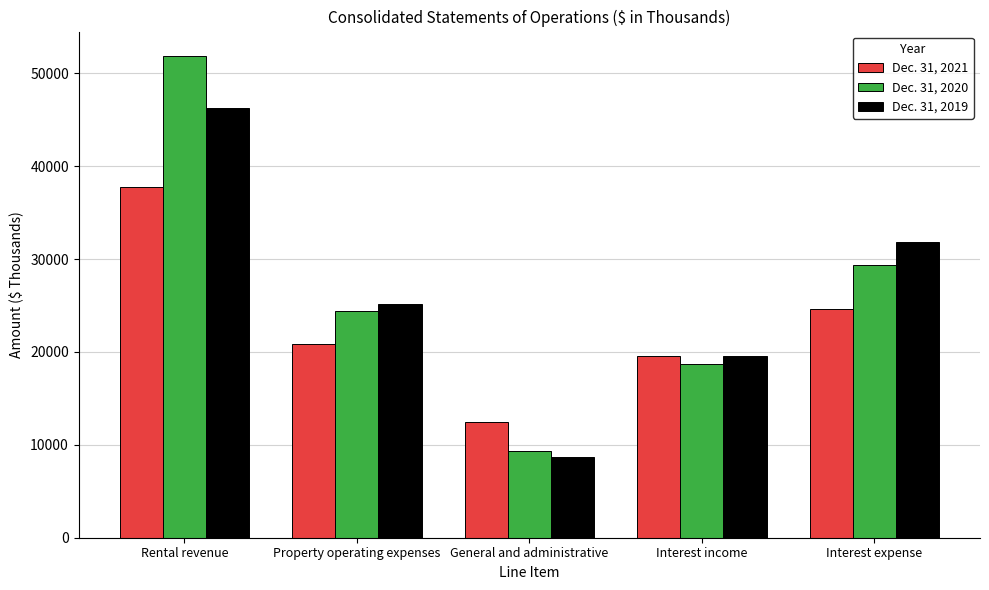

At how many categories does at least one series exceed 37744?

1